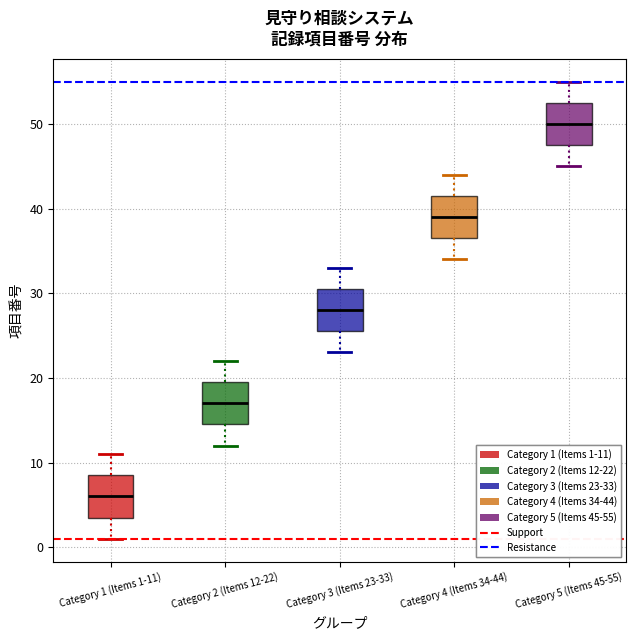

Which box has the highest median line?

Category 5 (Items 45-55)